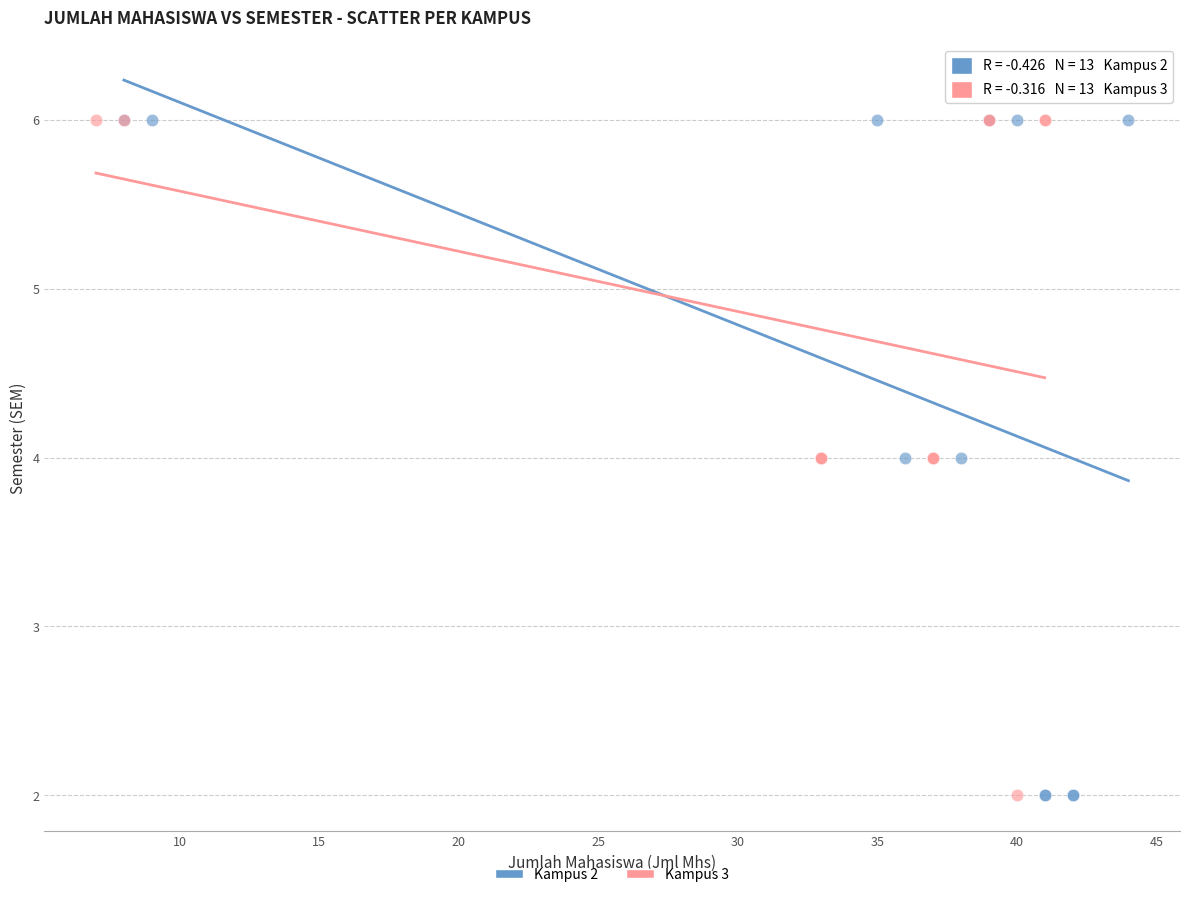

What are all the series names shown in the legend?

Kampus 2, Kampus 3